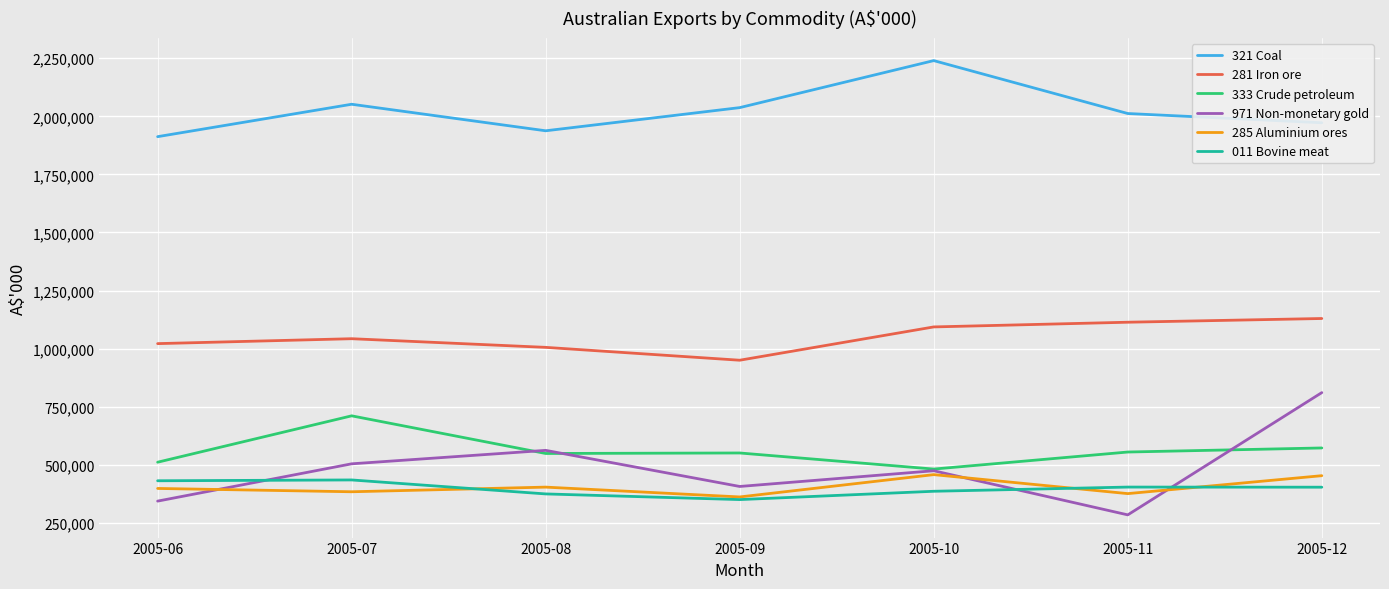

Between which two adjacent categories do 011 Bovine meat and 285 Aluminium ores first intersect?

2005-07 and 2005-08